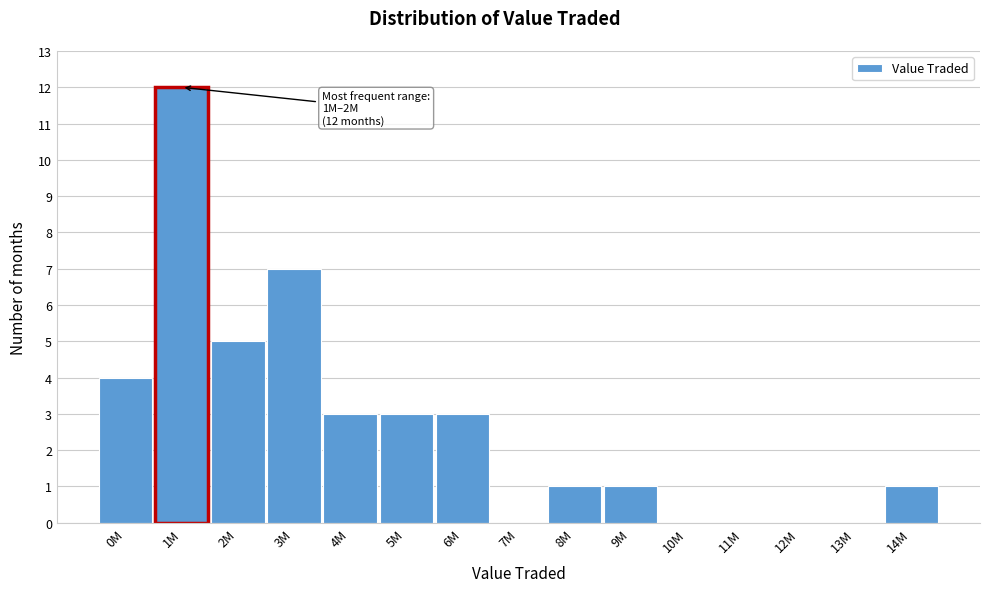

Reading left to right, extract all data points from this chart.

0M=4	1M=12	2M=5	3M=7	4M=3	5M=3	6M=3	7M=0	8M=1	9M=1	10M=0	11M=0	12M=0	13M=0	14M=1